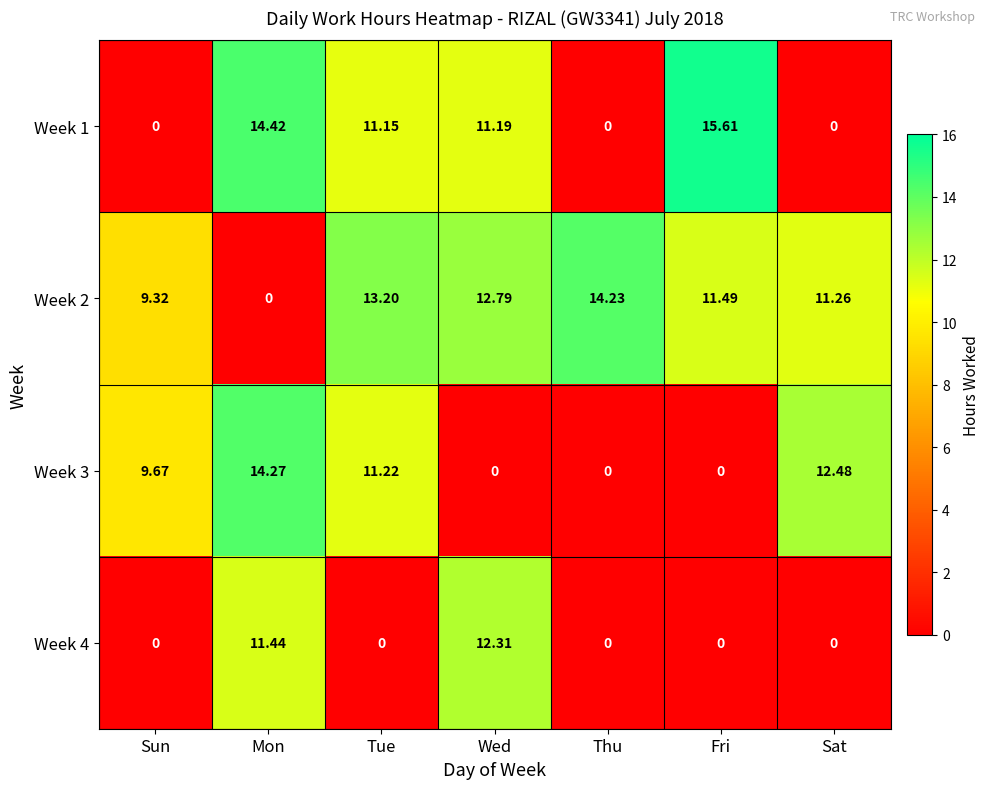

At which label is Week 1 closest to 7?

Tue